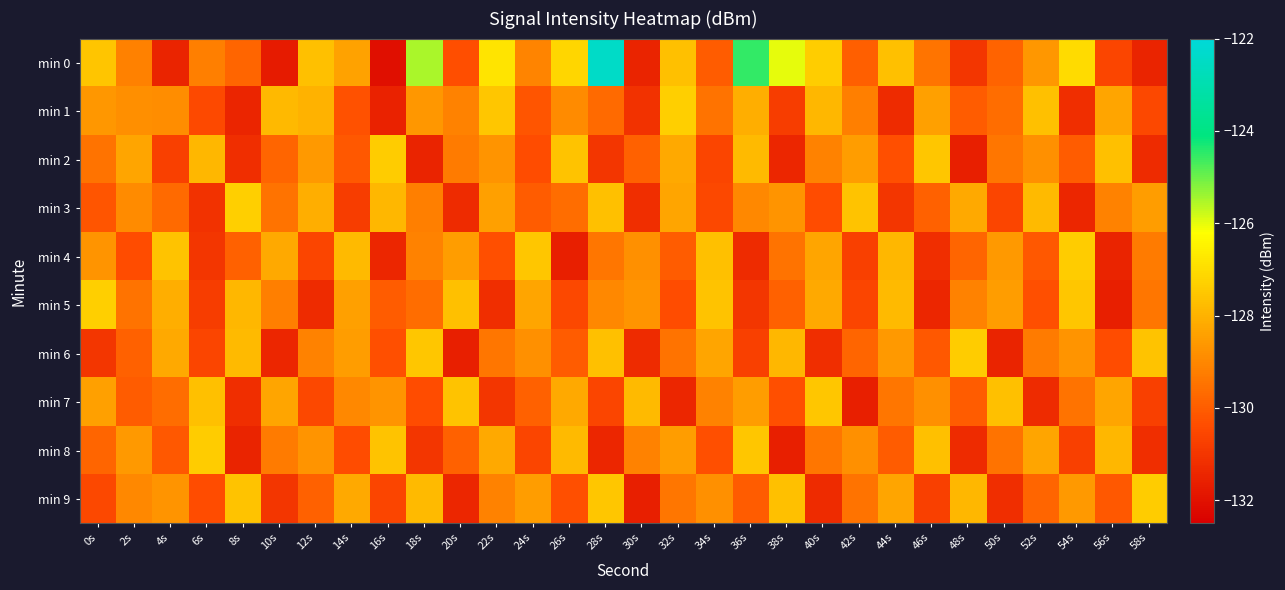

Which series has the widest spread of values?

min 0